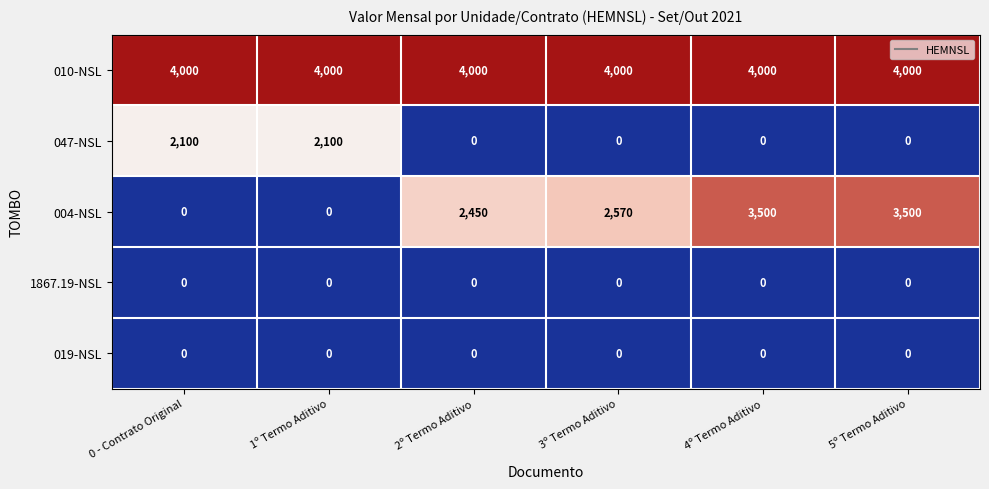

At how many categories does at least one series exceed 628?

6